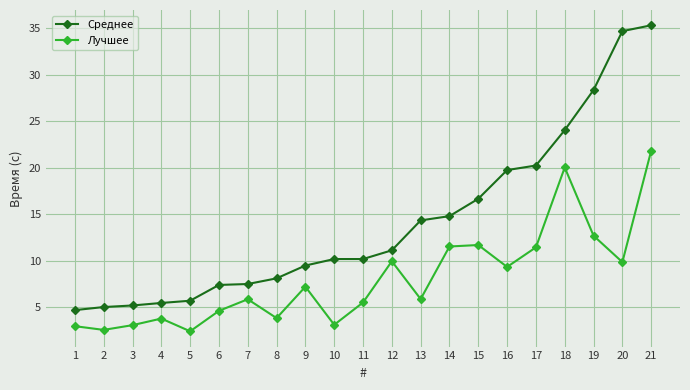

True or false: Лучшее and Среднее intersect in this chart.

False